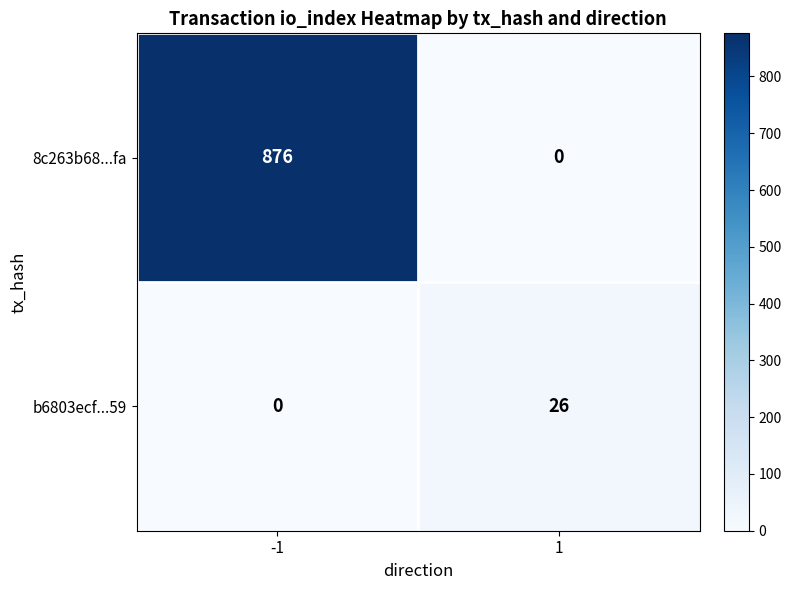

What is the average value of the b6803ecf...59 series?

13